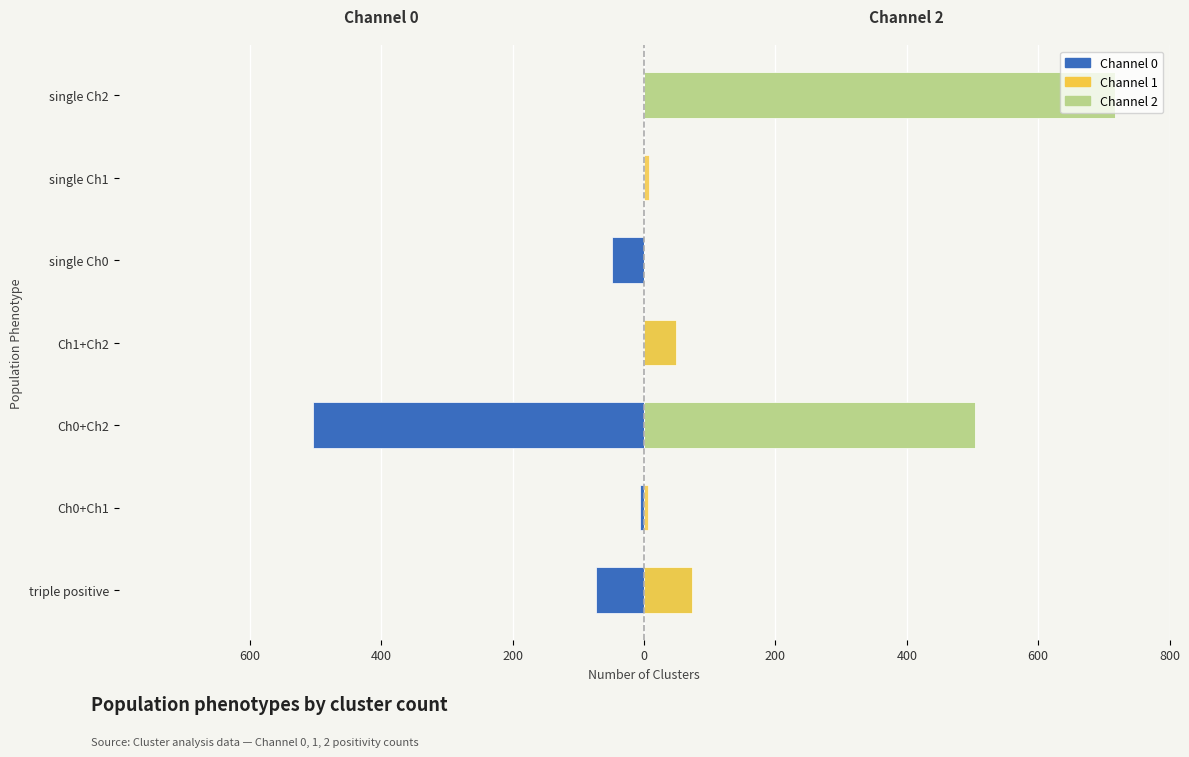

How many values in Channel 1 are above zero?

4